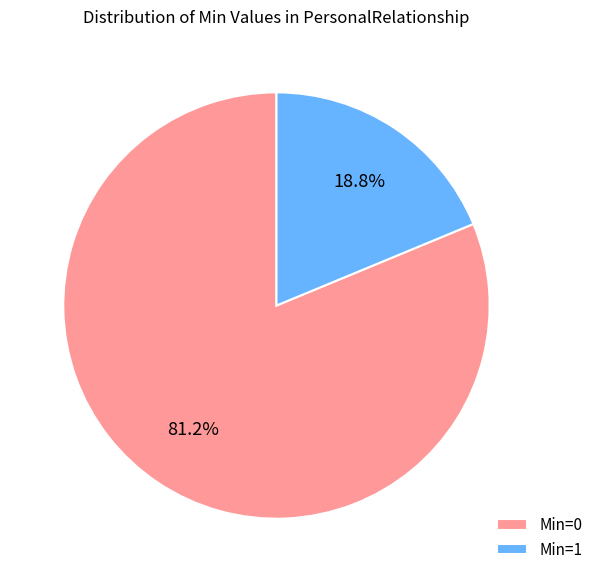

Rank the categories by value from lowest to highest.

Min=1, Min=0